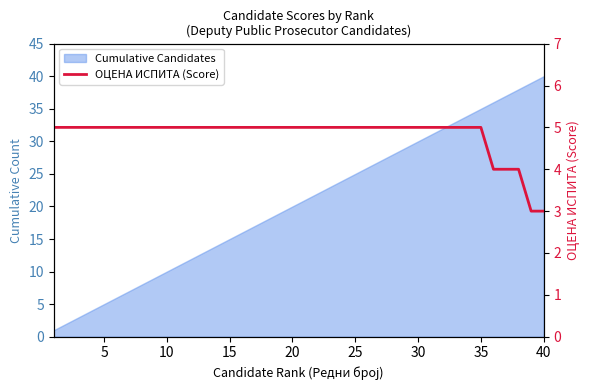

What is the greatest value displayed?

5